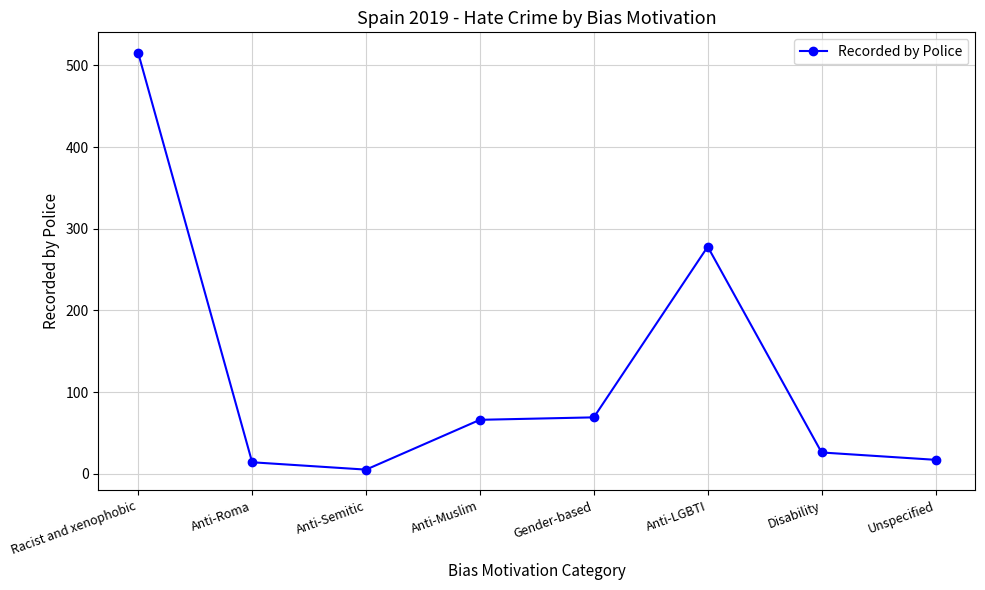

True or false: the data has more than 0 interior local peaks.

True